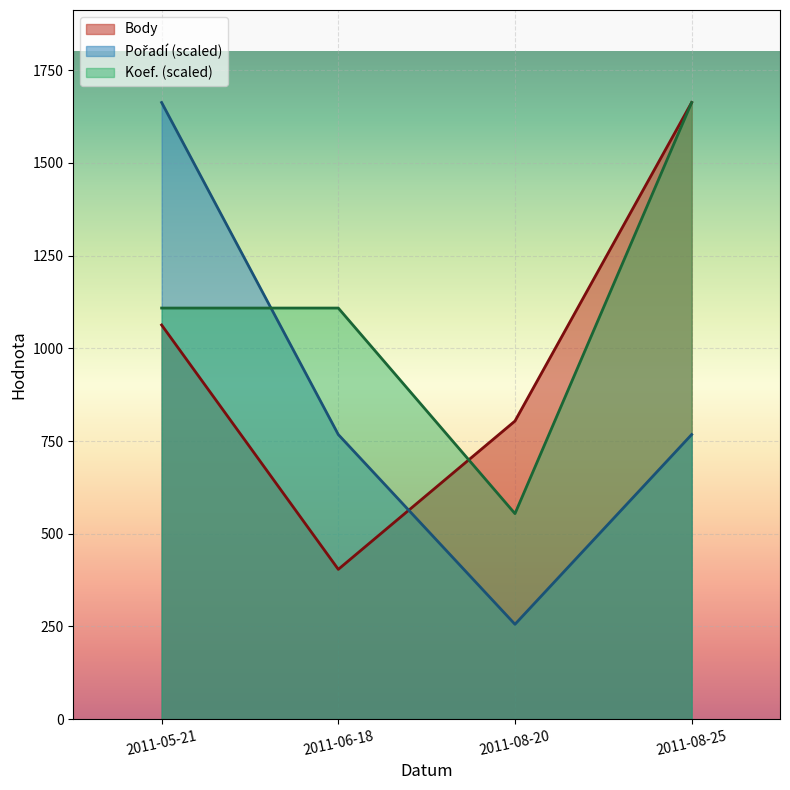

What position from the left is 2011-08-20?

3